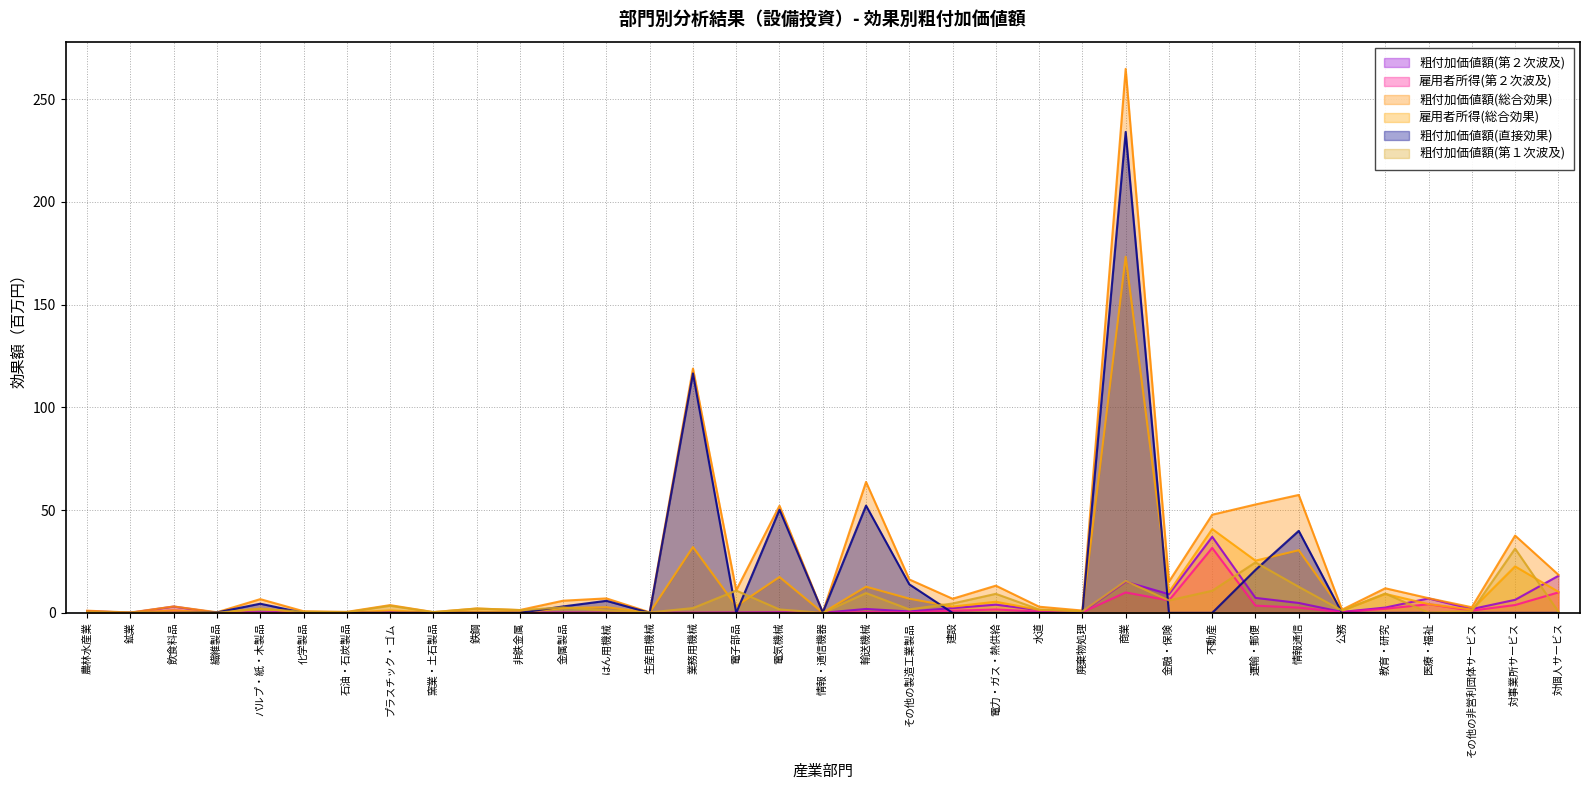

What is the sum of all 粗付加価値額(直接効果) values?

541.4